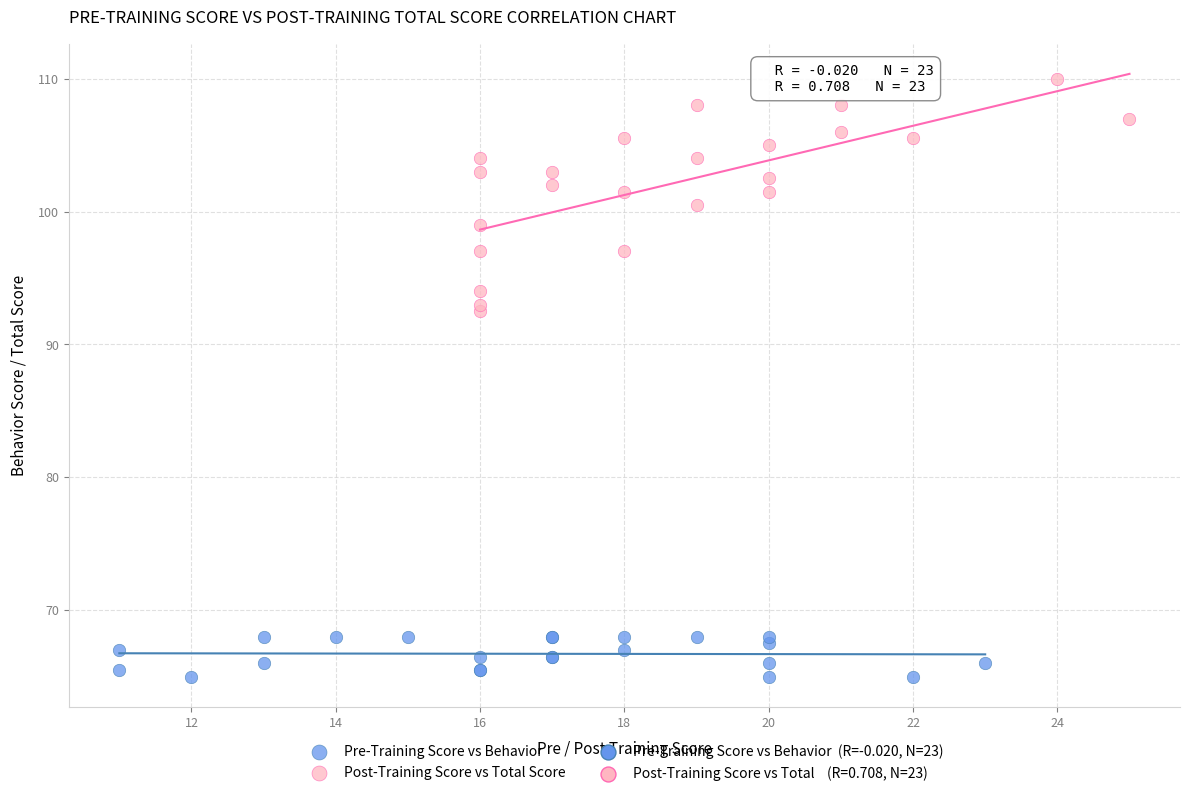

Which series reaches the minimum Y coordinate?

Pre-Training Score vs Behavior